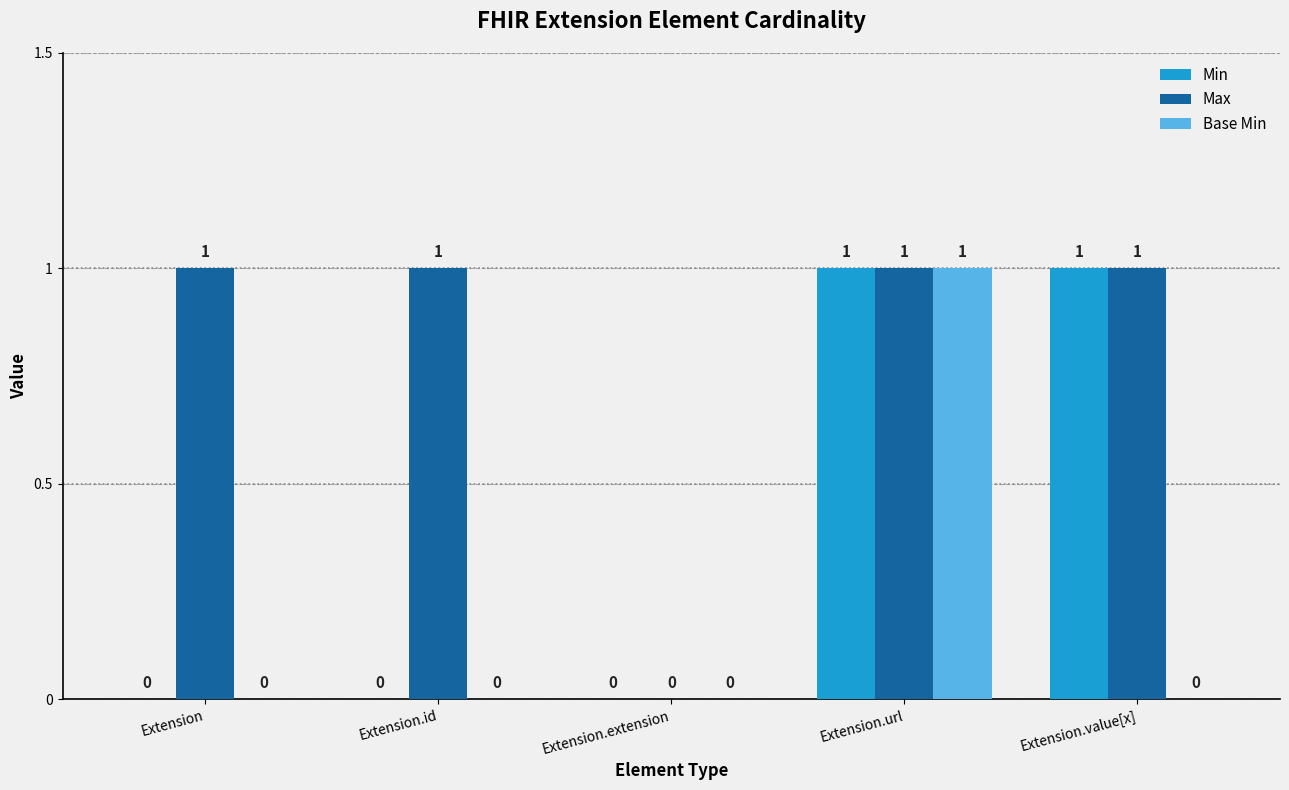

How many Base Min values are between 0 and 1?

5